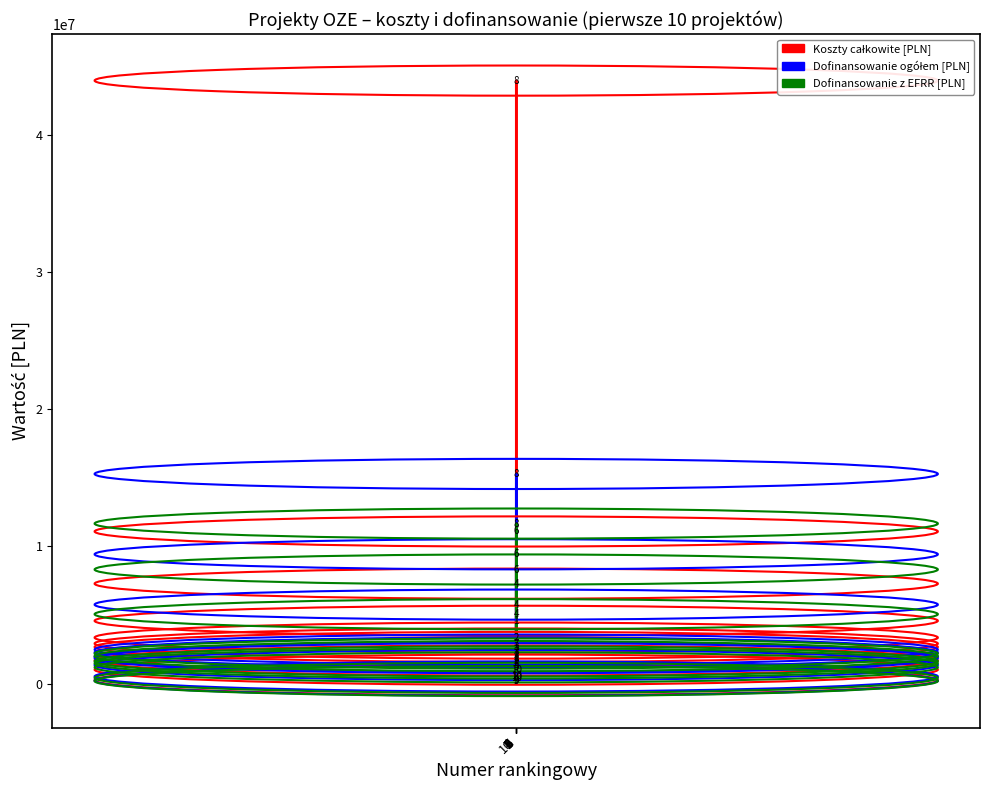

What is the greatest value displayed?

43947832.6